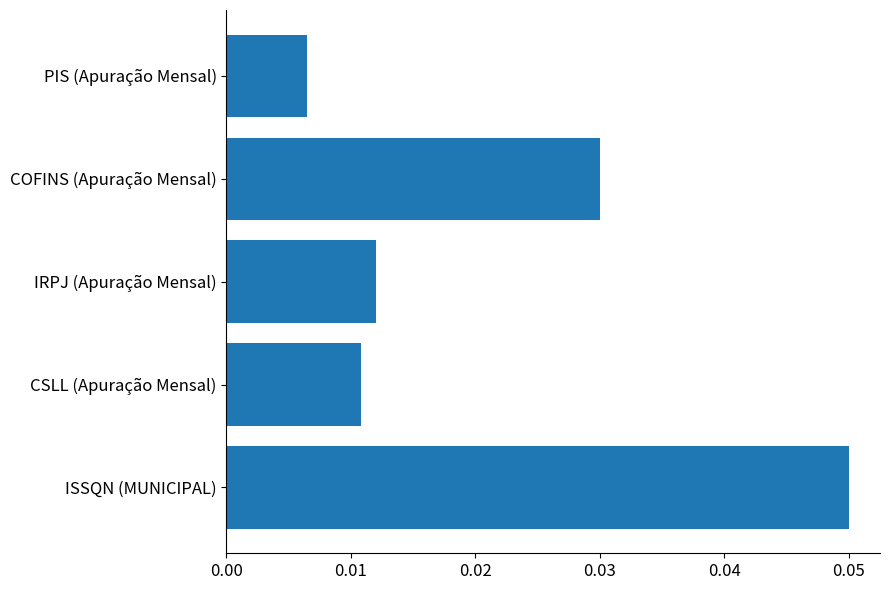

Does the chart contain stacked bars?

No